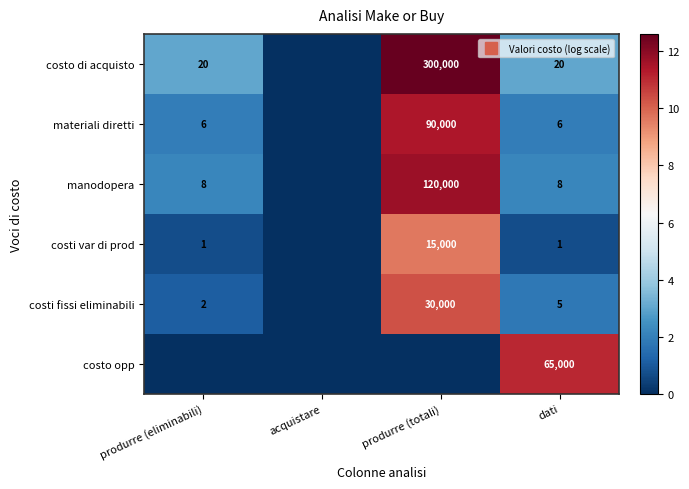

Count the number of data series in this chart.

6